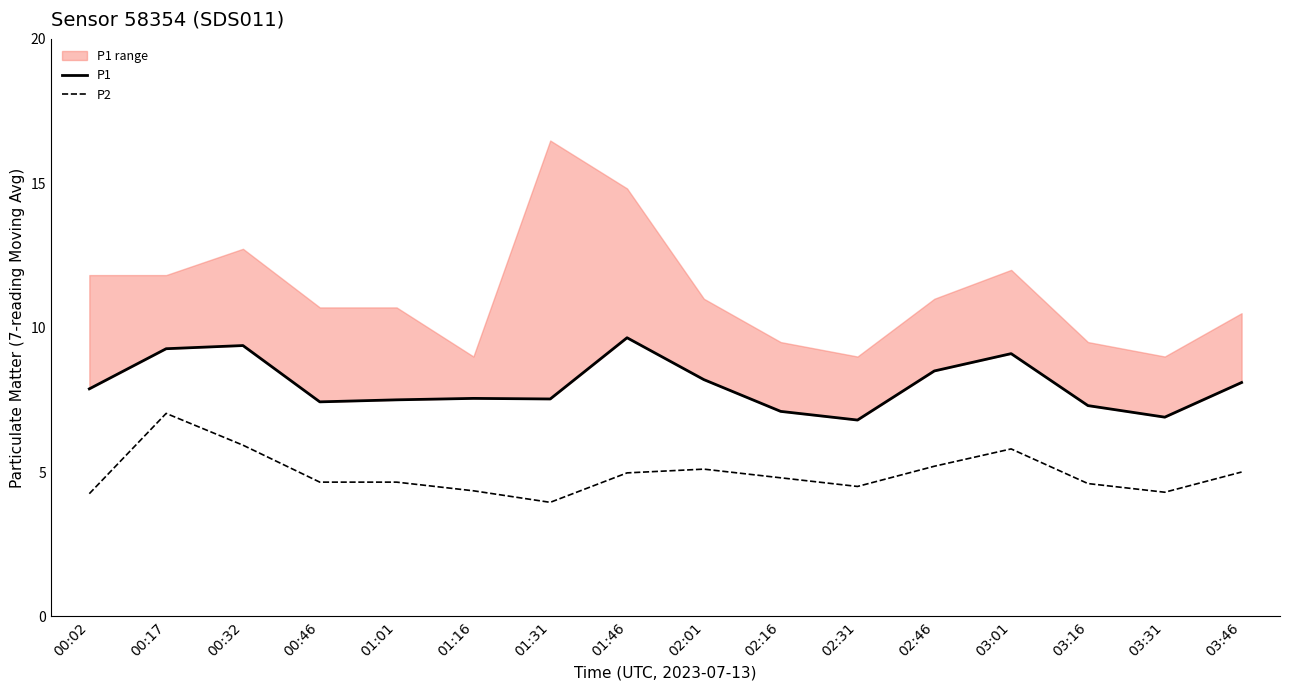

How many values in the P1 series exceed 7?

14